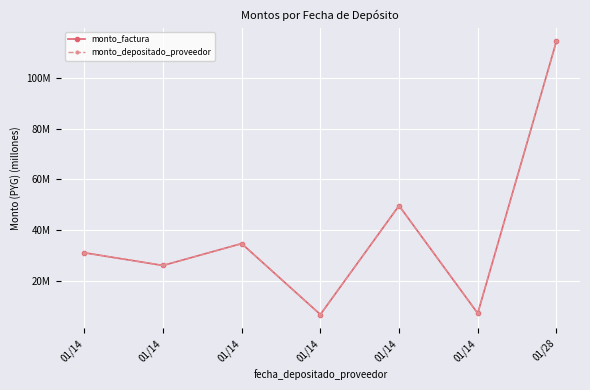

What is the difference between the second highest and minimum values in the monto_factura series?

42.9